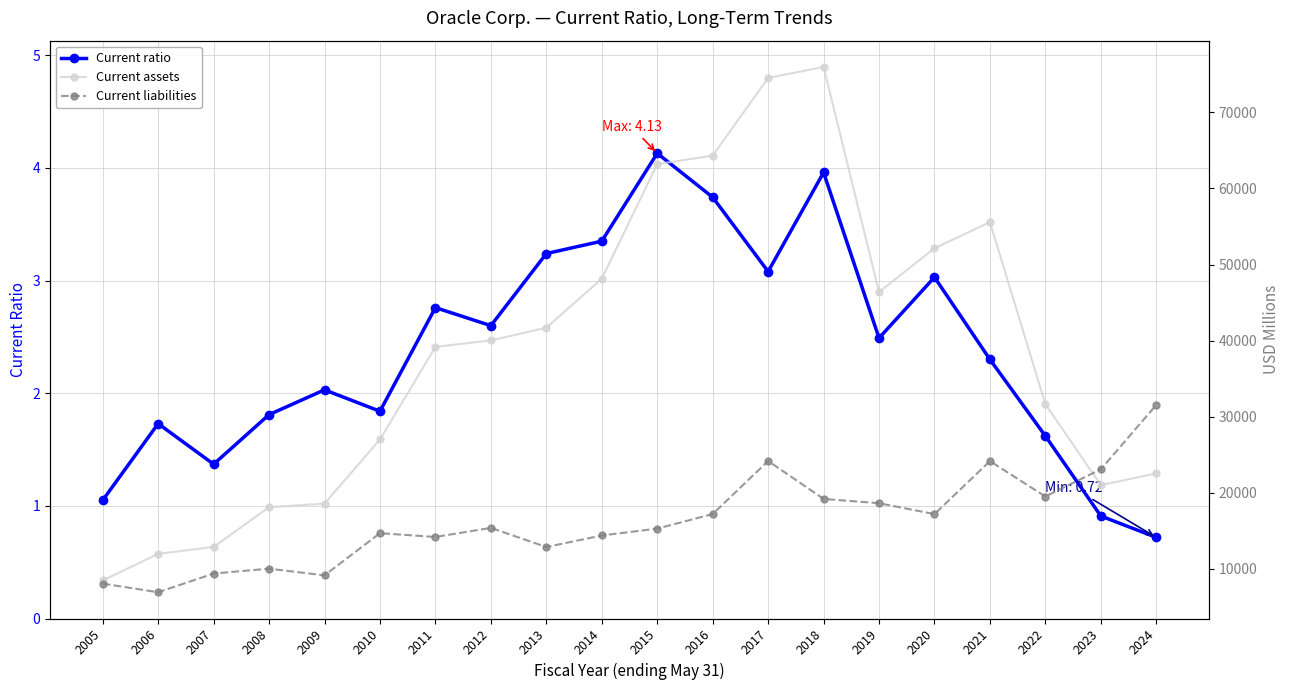

How many interior local peaks does the Current ratio series have?

6